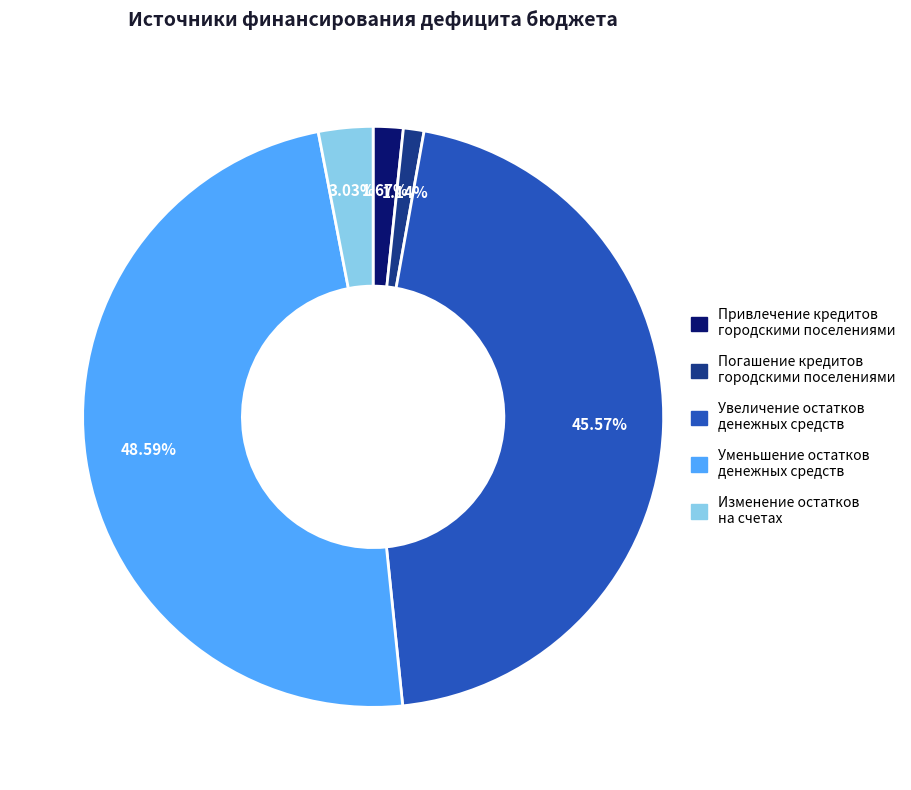

Does any single category account for the majority?

No